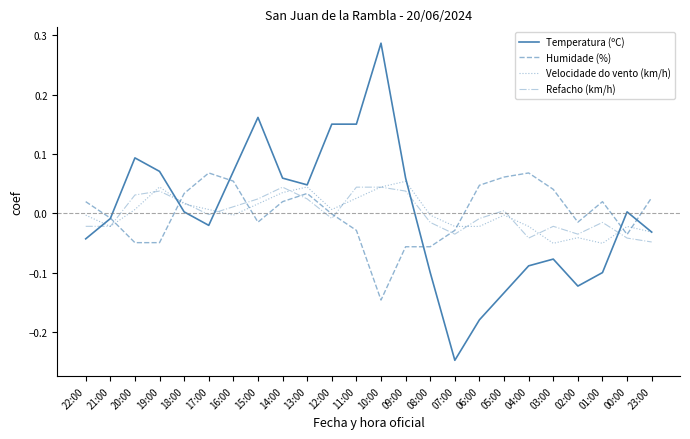

Between which two adjacent categories do Humidade (%) and Velocidade do vento (km/h) first intersect?

21:00 and 20:00